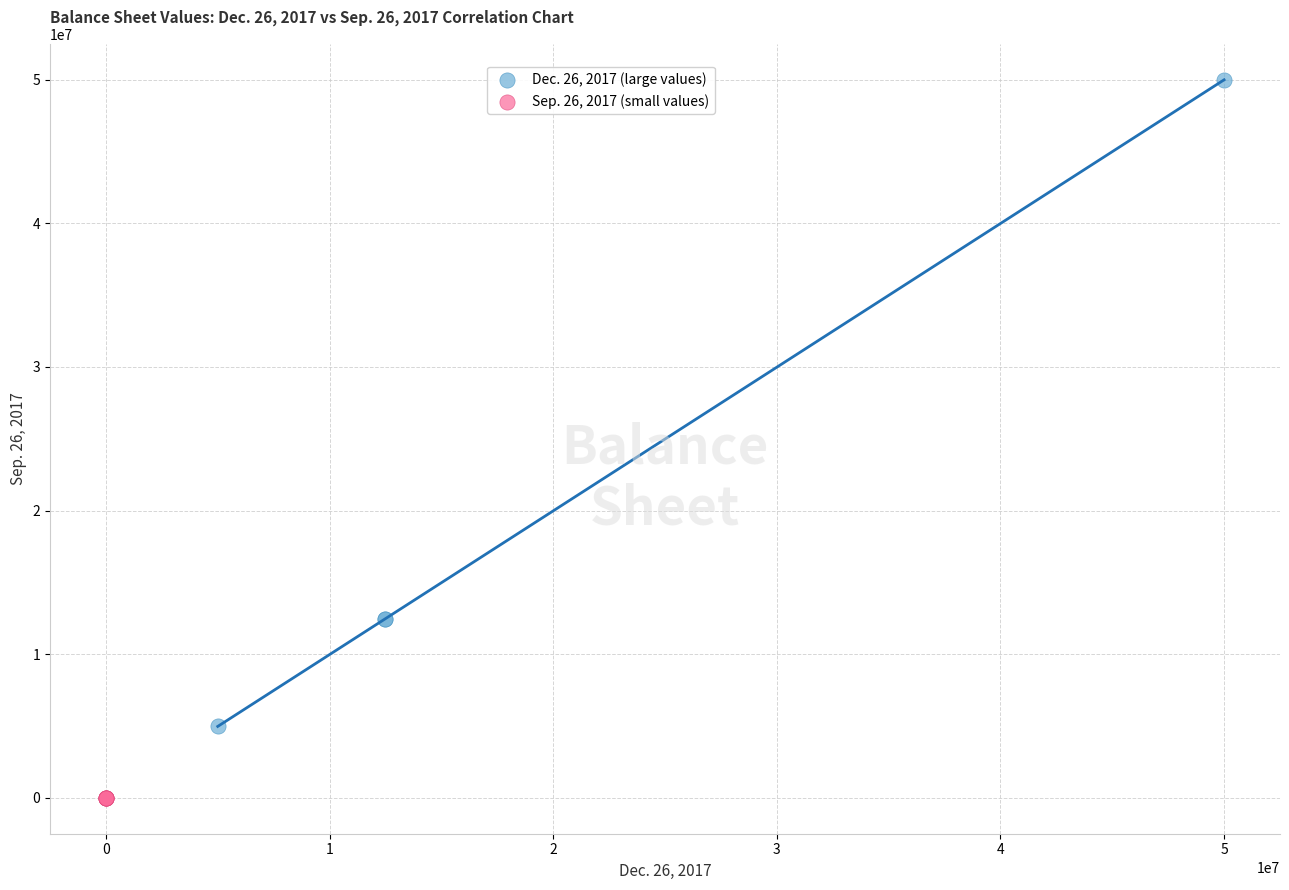

Which series has the largest Y range (max minus min)?

Dec. 26, 2017 (large values)